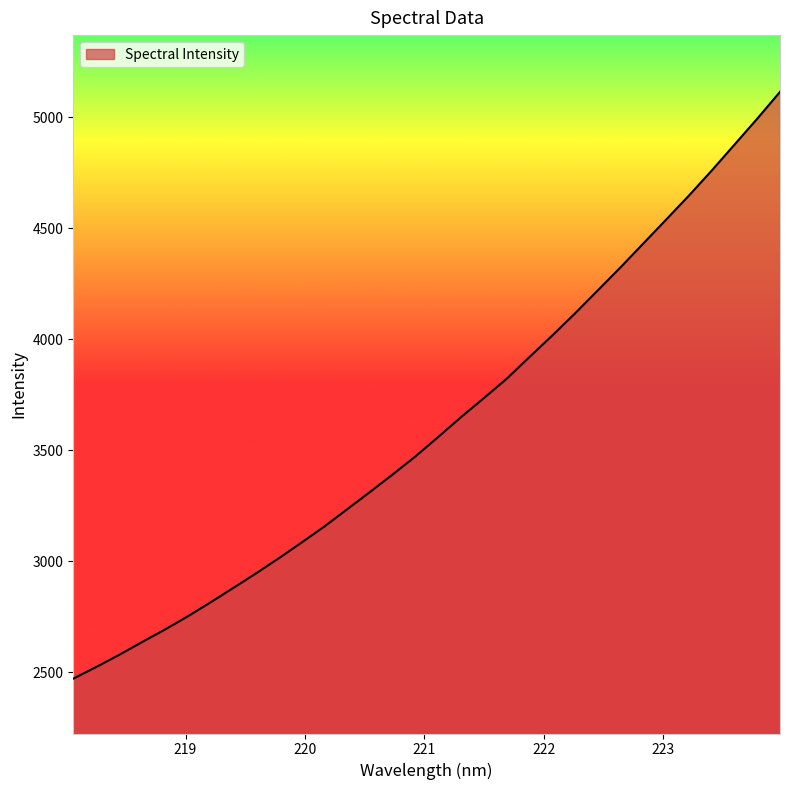

What is the maximum value shown in the chart?

5114.3